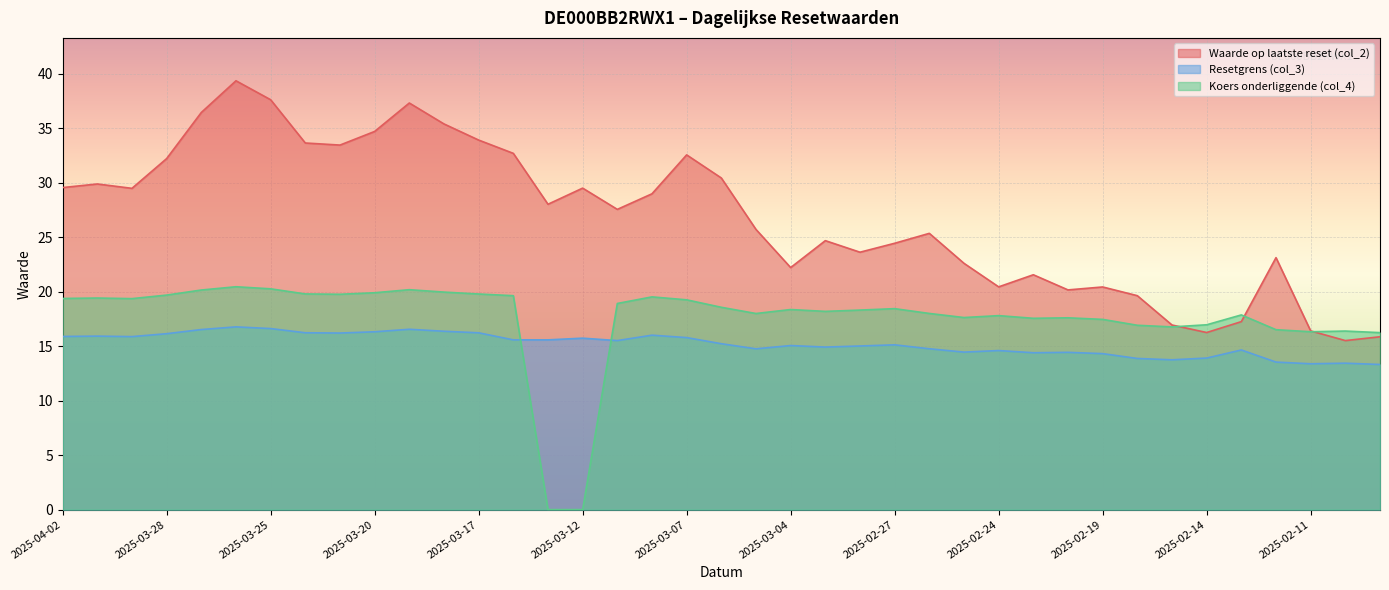

Is it true that Waarde op laatste reset (col_2) equals 14.3 at 2025-02-21?

False